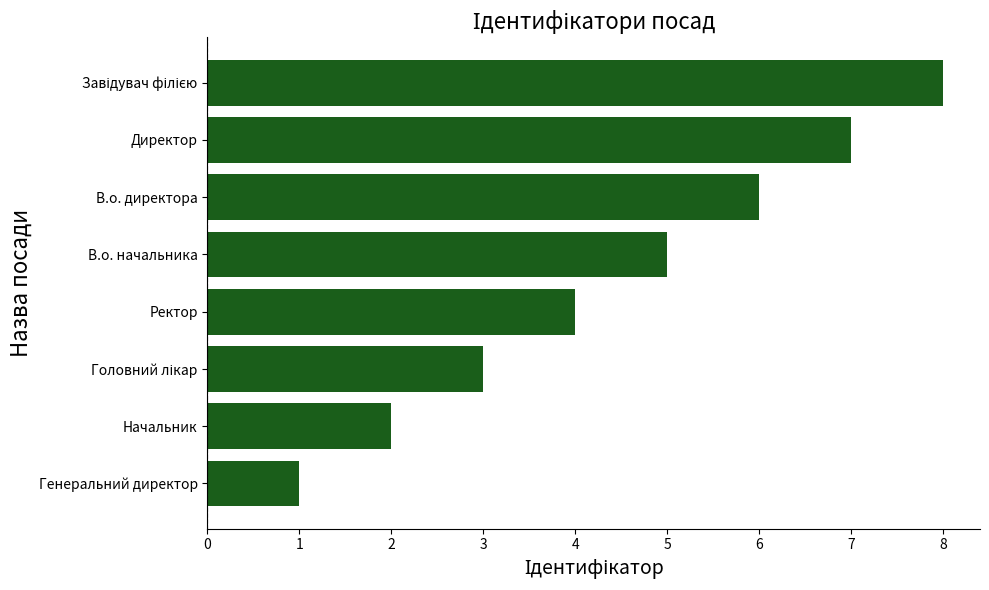

Is it true that the value at Ректор is 4?

True